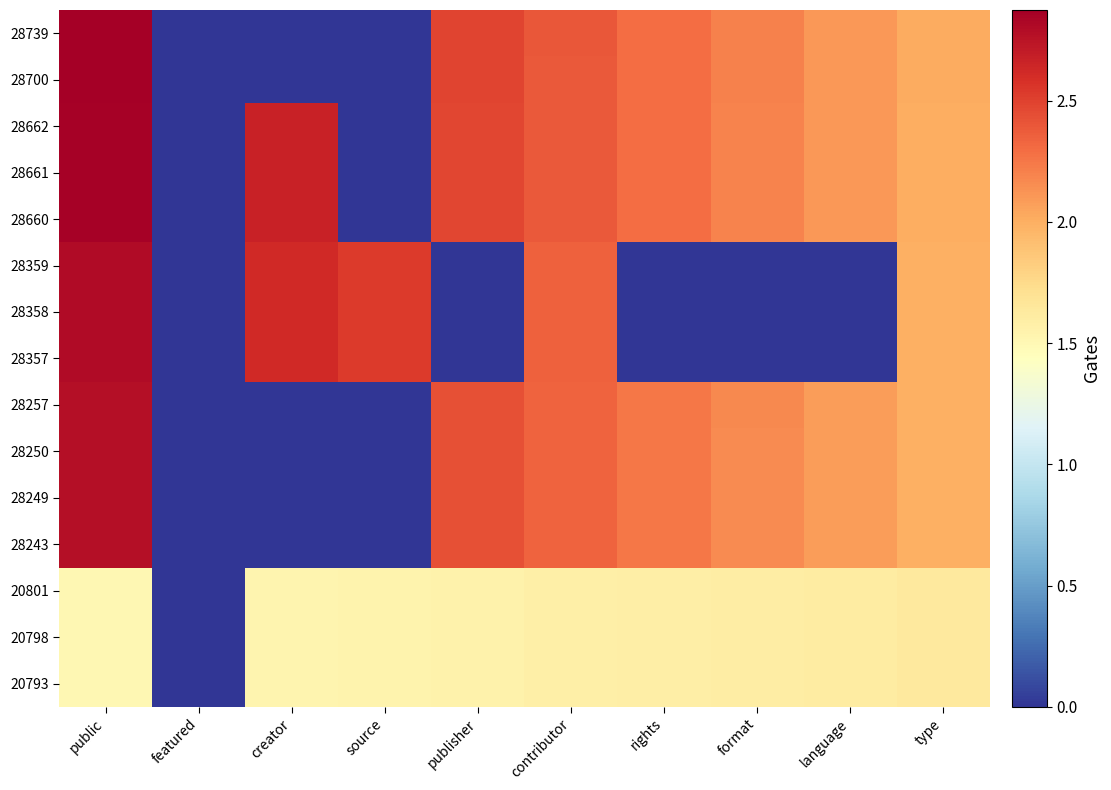

Between publisher and format, which series saw the biggest shift?

28739